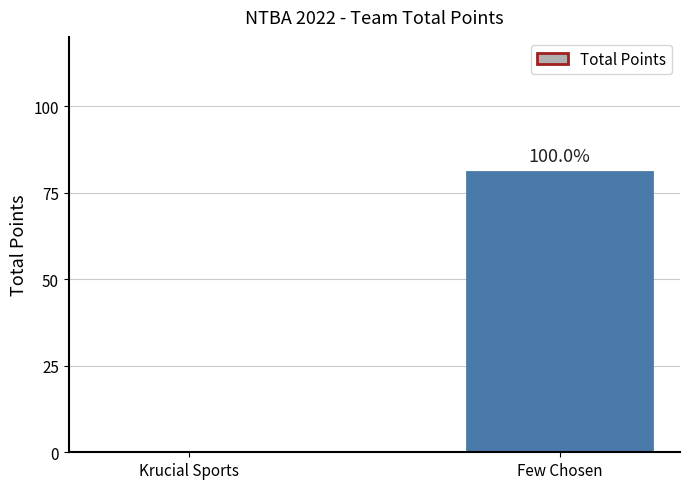

Rank the categories by value from highest to lowest.

Few Chosen, Krucial Sports